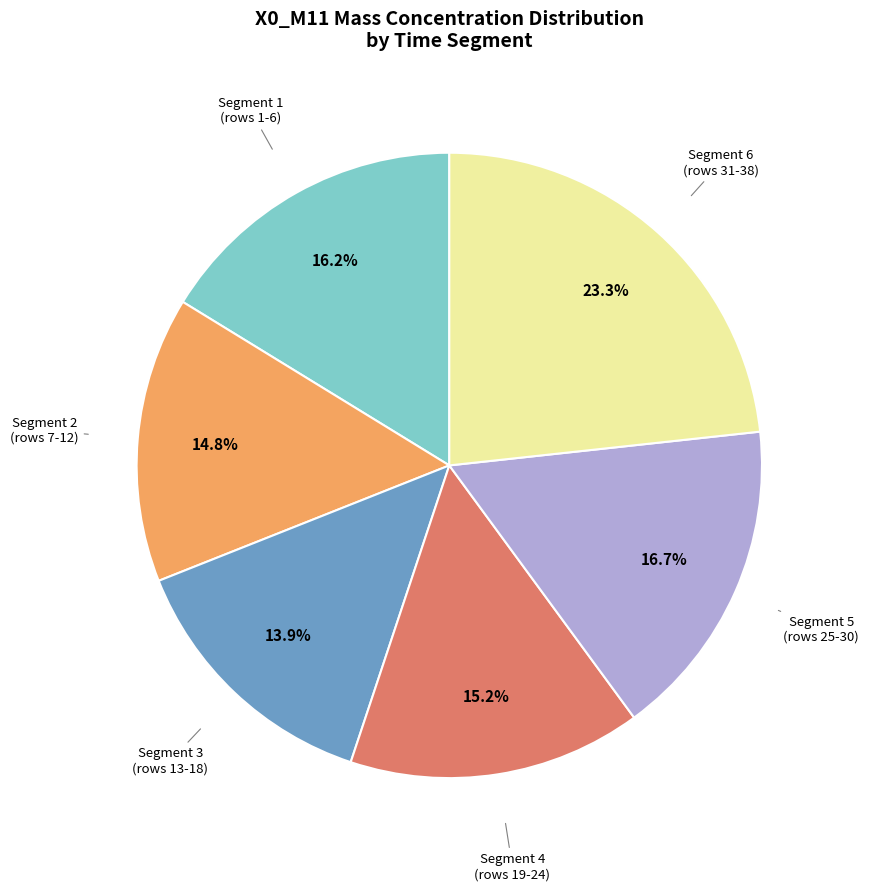

How many segments does this pie chart have?

6